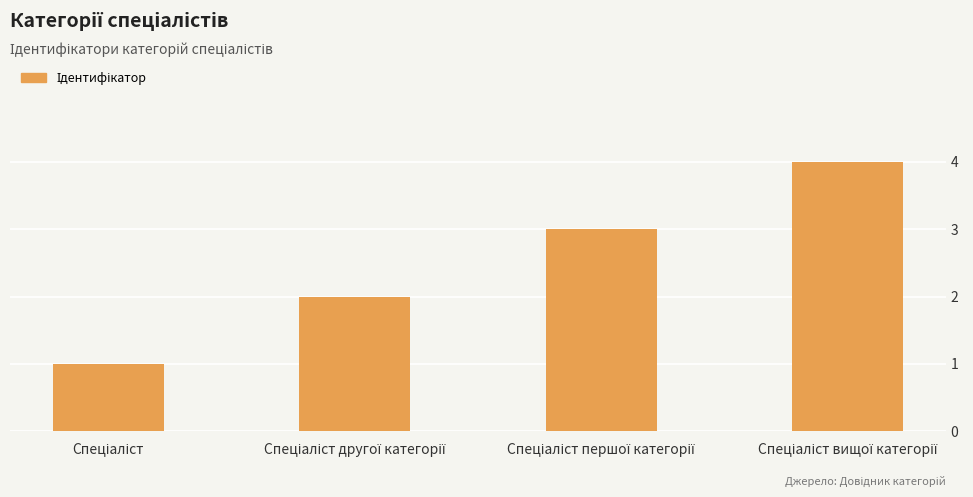

What is the greatest value displayed?

4